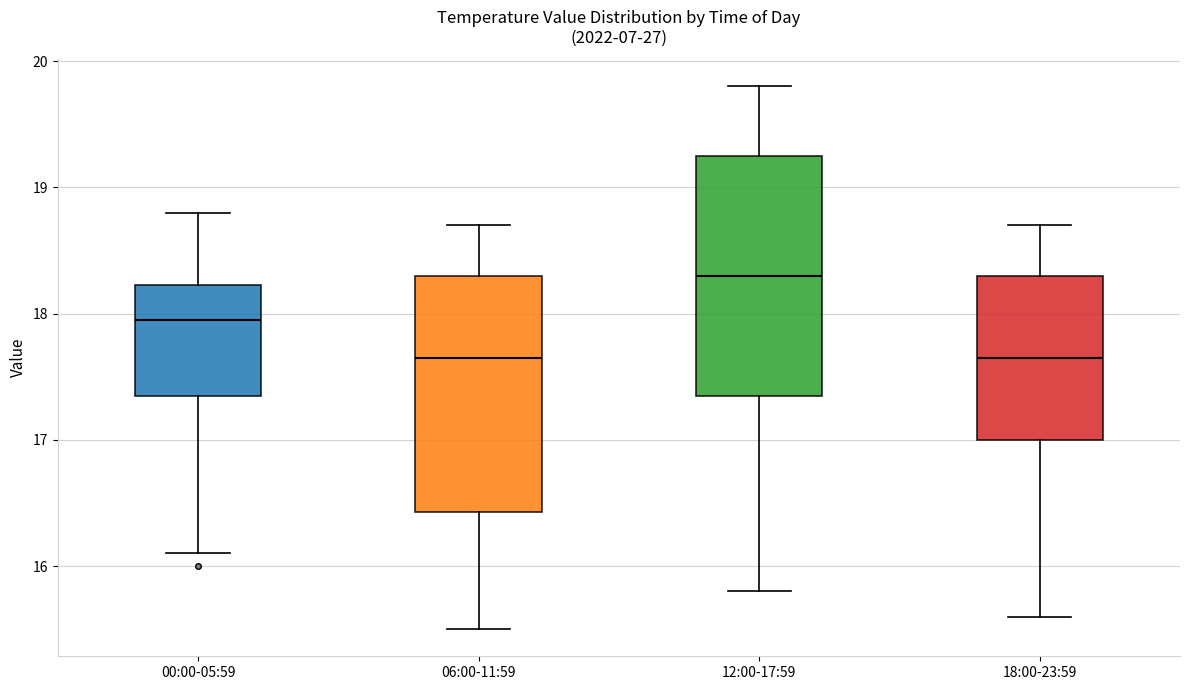

Where is the lower edge of the box for 12:00-17:59 on the y-axis? The values are not printed on the chart, so give them approximately, as read against the axis.

17.4